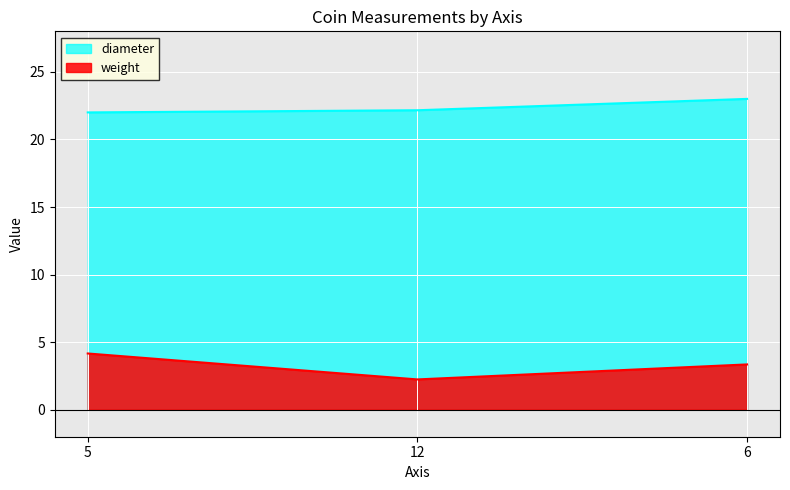

What is the value of the diameter point at the 2nd from the left?

22.2